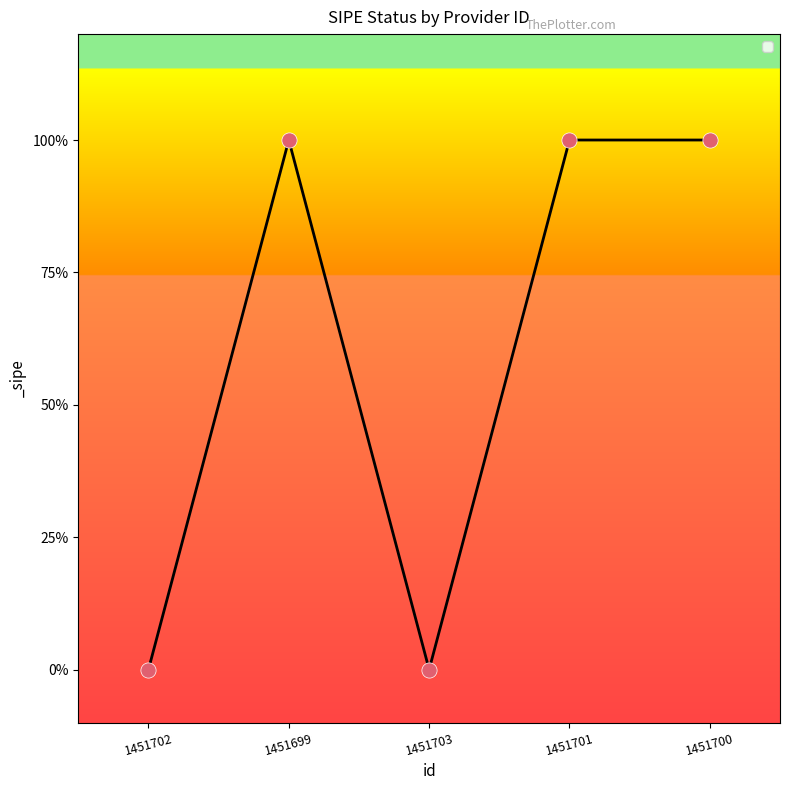

Between 1451703 and 1451700, which is larger?

1451700